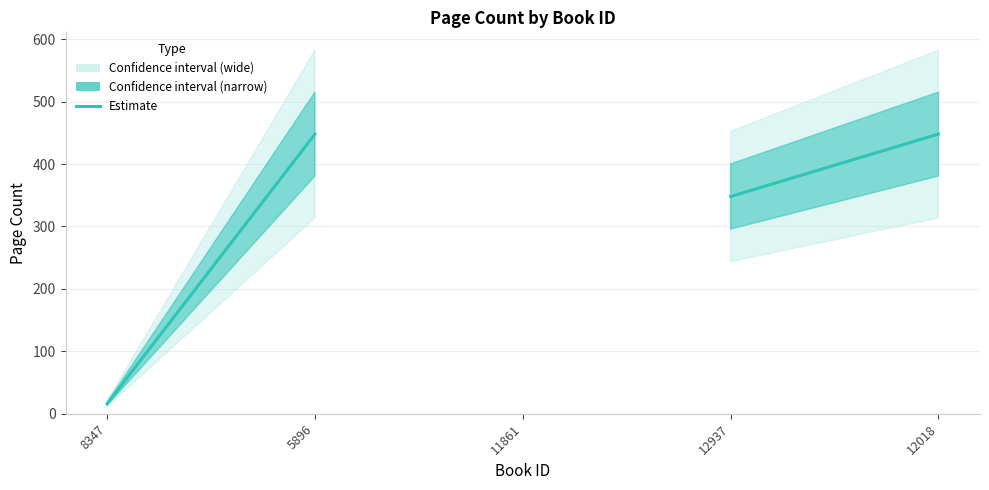

Does the chart have visible grid lines?

Yes